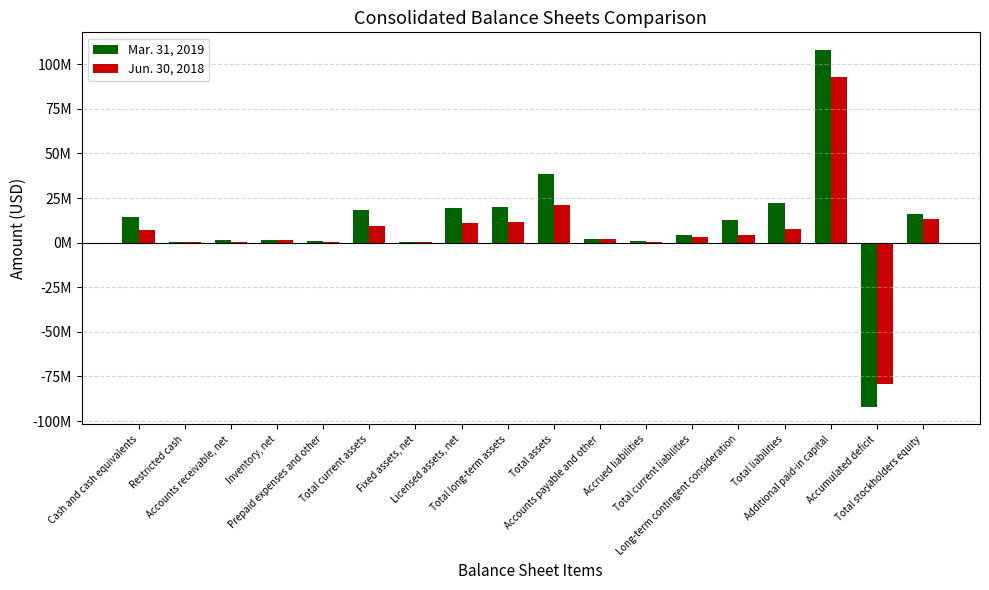

What is the total value across all series at Long-term contingent consideration?

16780653